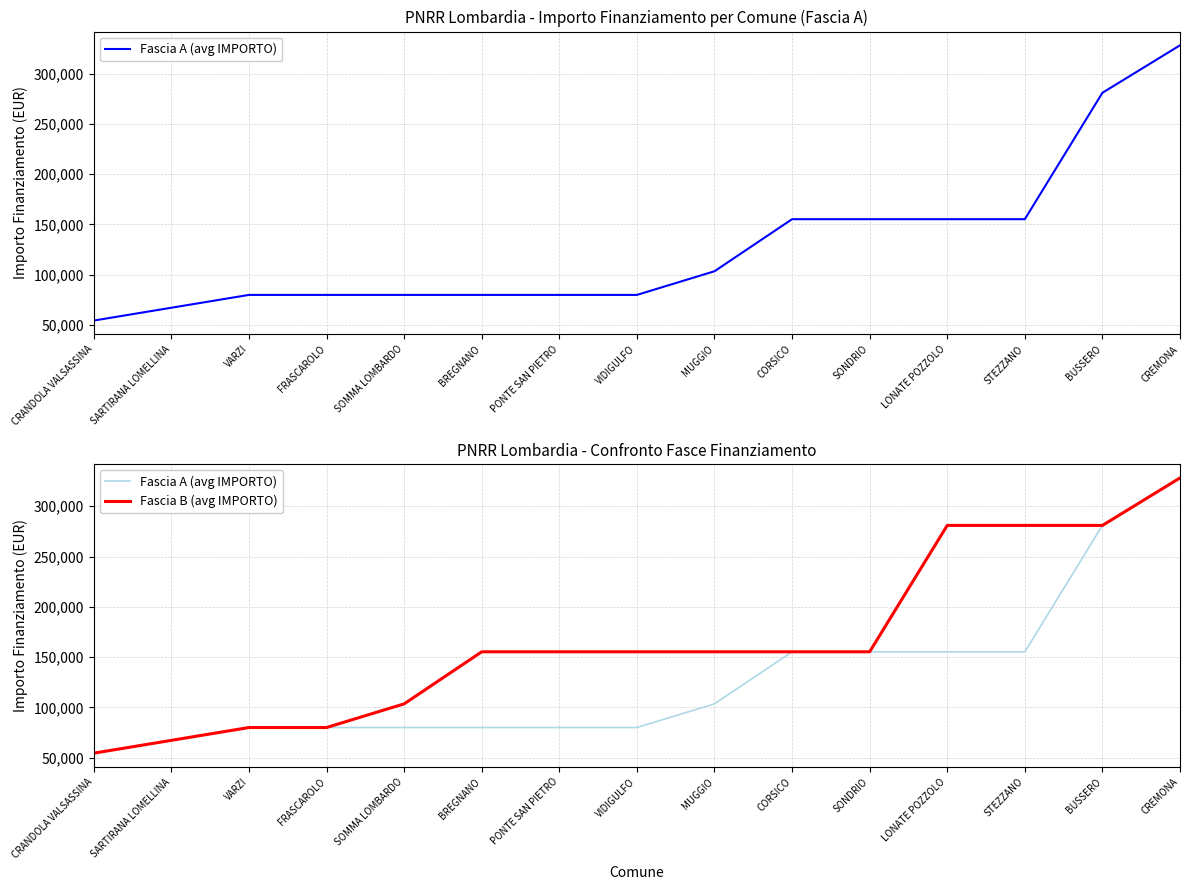

What is the label of the 15th point from the right?

CRANDOLA VALSASSINA